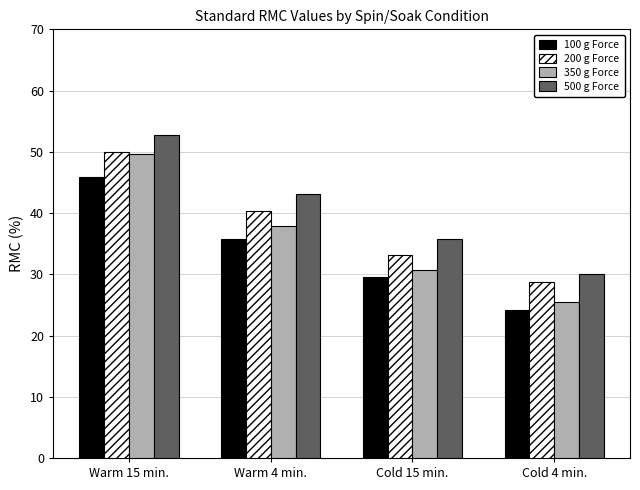

Which series changed the most between Warm 15 min. and Warm 4 min.?

350 g Force